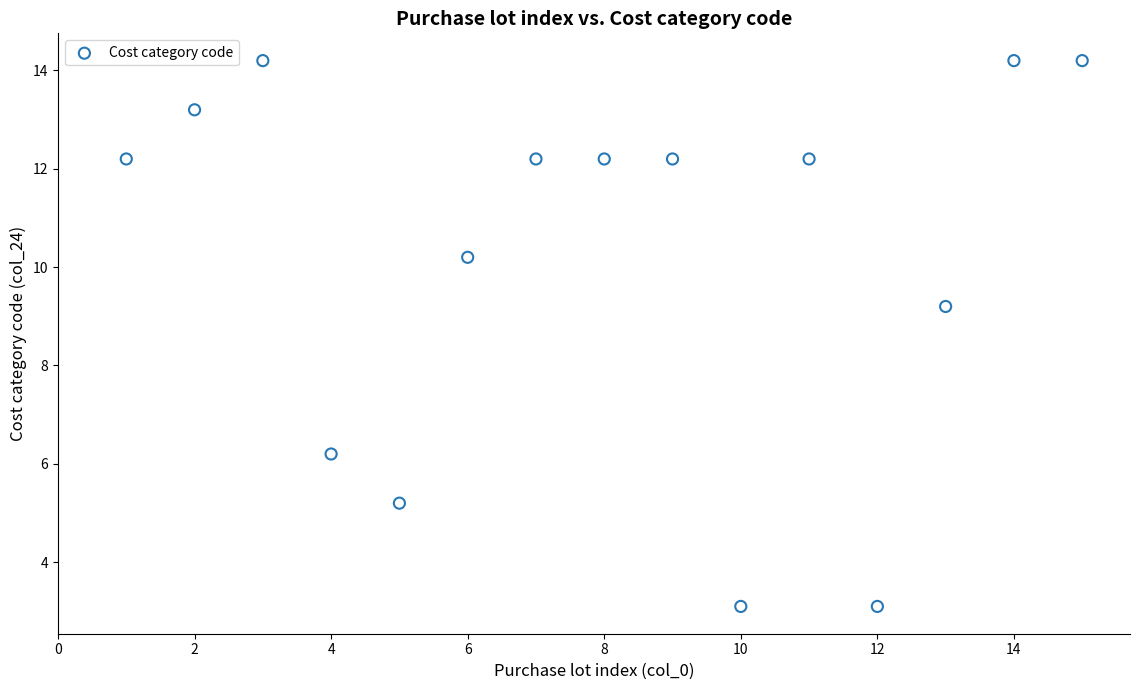

What Y value in the scatter plot is closest to 8?

9.2